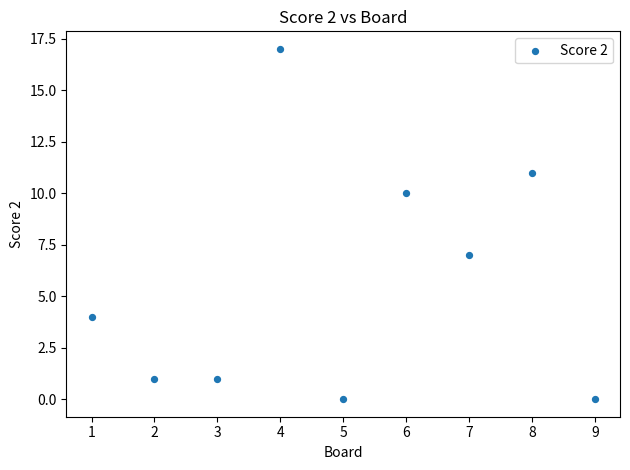

What Y value in the scatter plot is closest to 8?

7